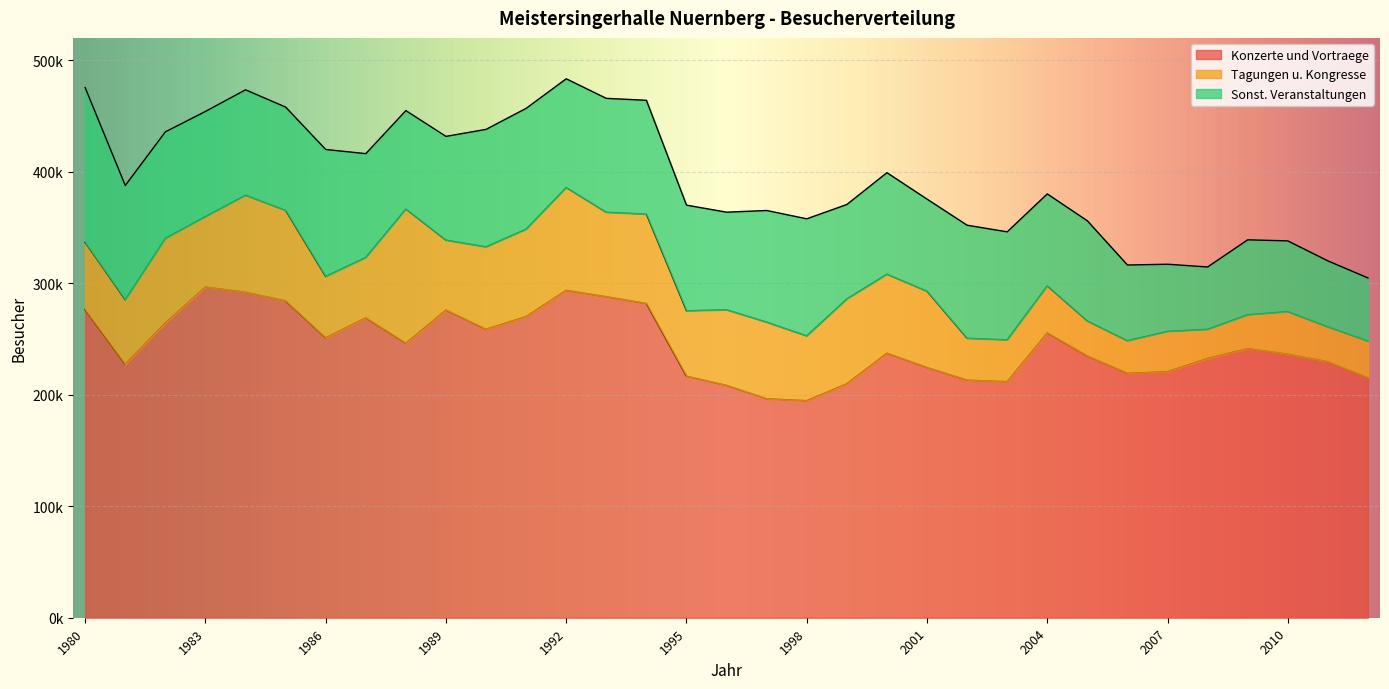

What is the value of the Konzerte und Vortraege point at the 9th from the left?

246200